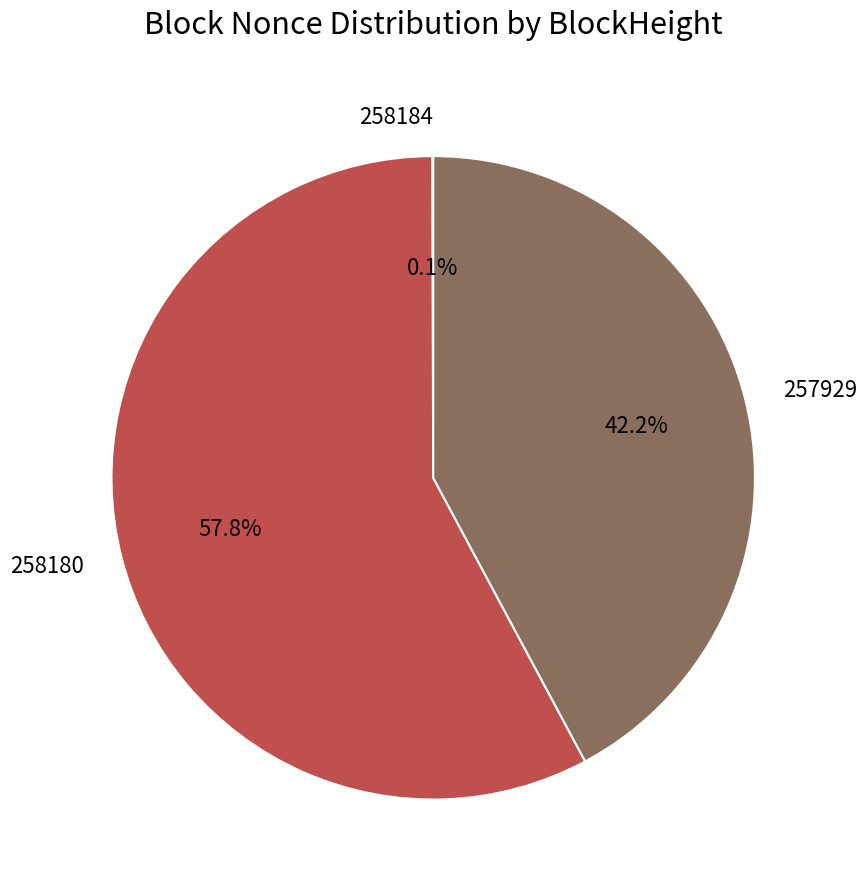

Is 258180 the majority of the pie?

Yes